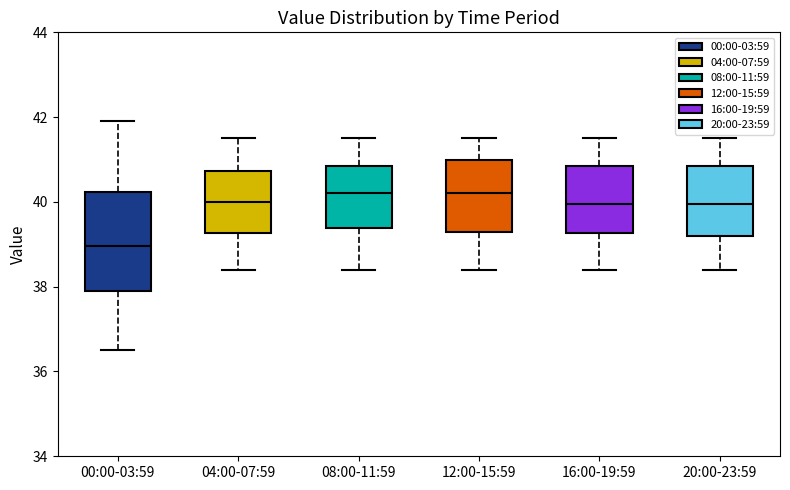

Comparing the boxes themselves (not the whiskers), which one is the tallest?

00:00-03:59